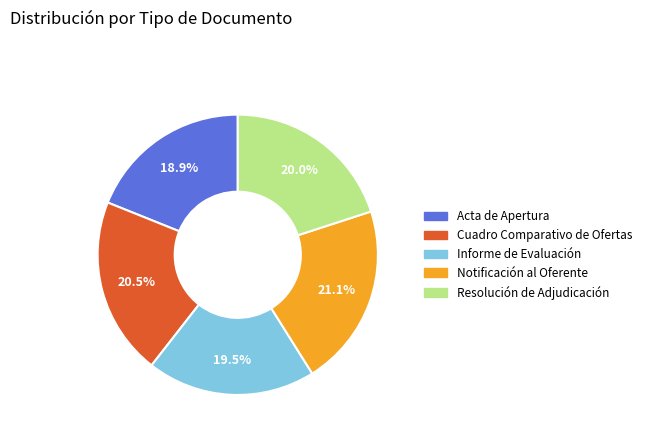

What is the total percentage of Cuadro Comparativo de Ofertas and Notificación al Oferente?

41.6%